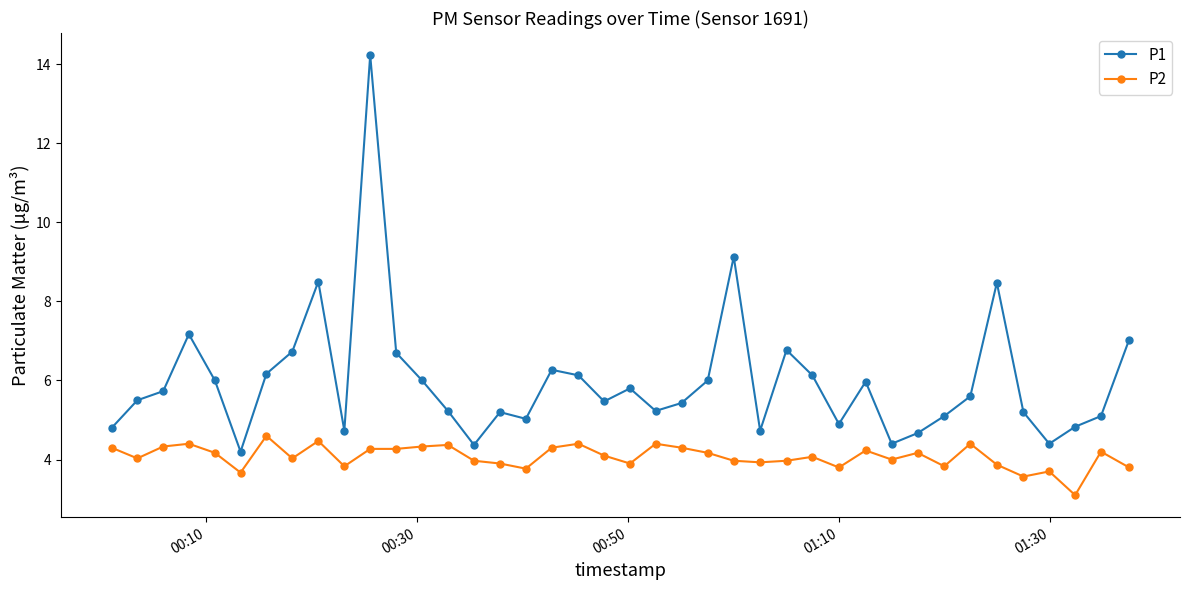

Which series has the largest total across all categories?

P1